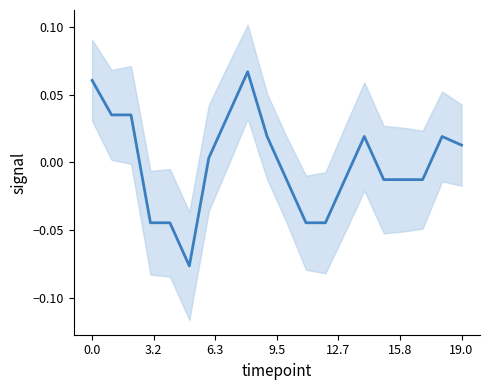

Count the number of data series in this chart.

1